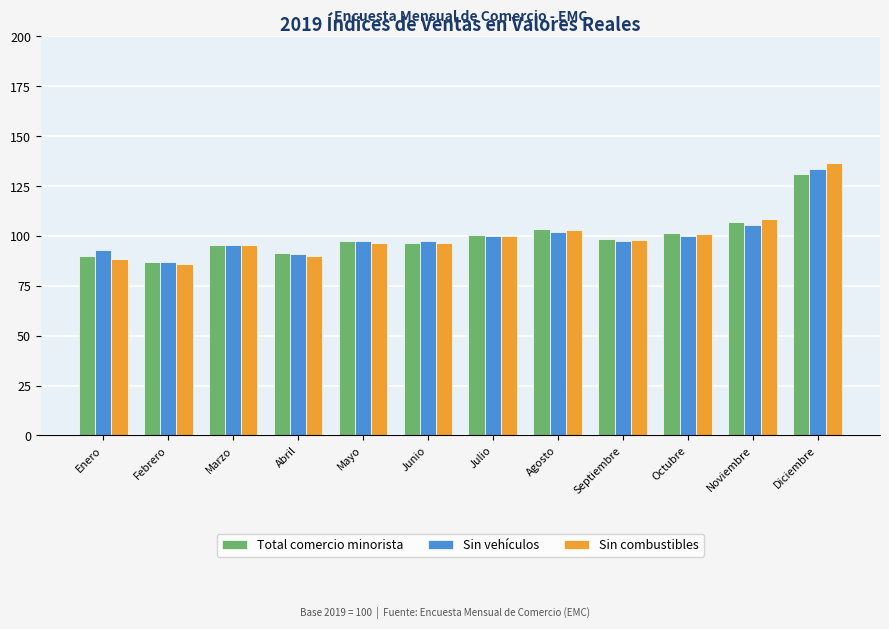

What value does the Total comercio minorista series have at Julio?

100.6